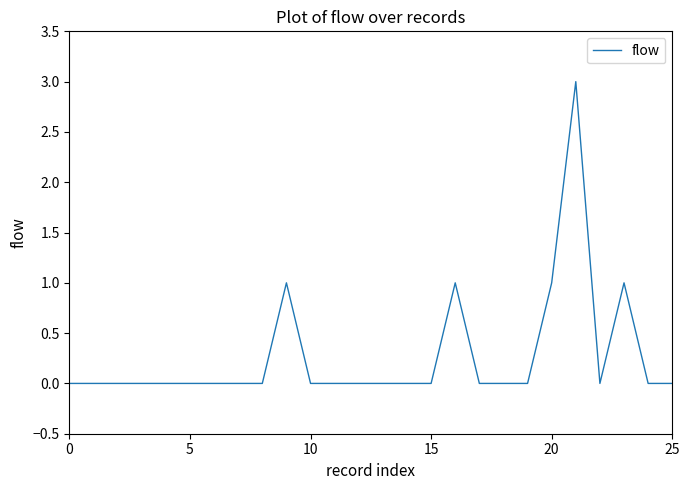

What is the difference between the maximum and minimum values?

3